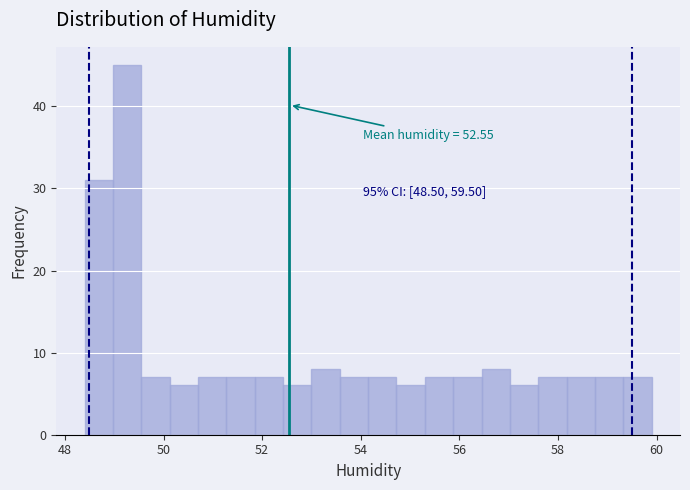

Read against the x-axis, roughly where is the centre of the tallest bar?

49.2